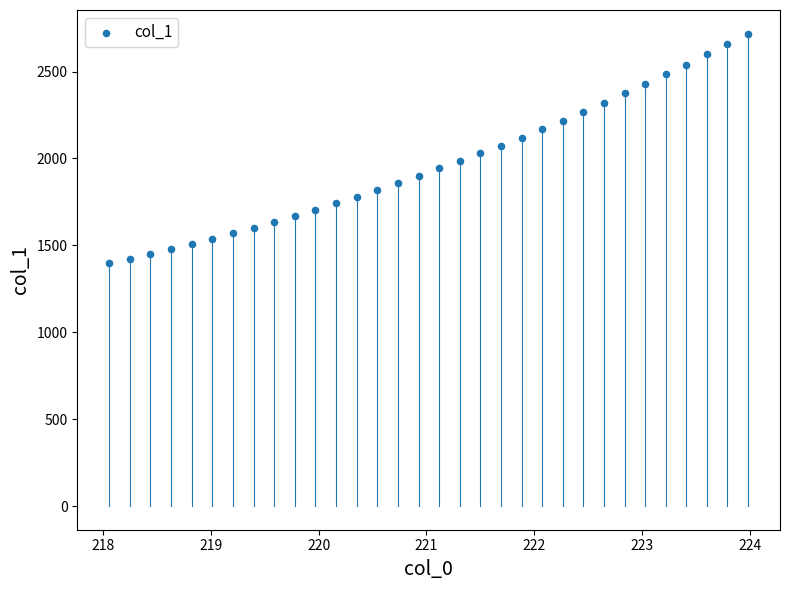

What is the range of X values (max minus min)?

5.9